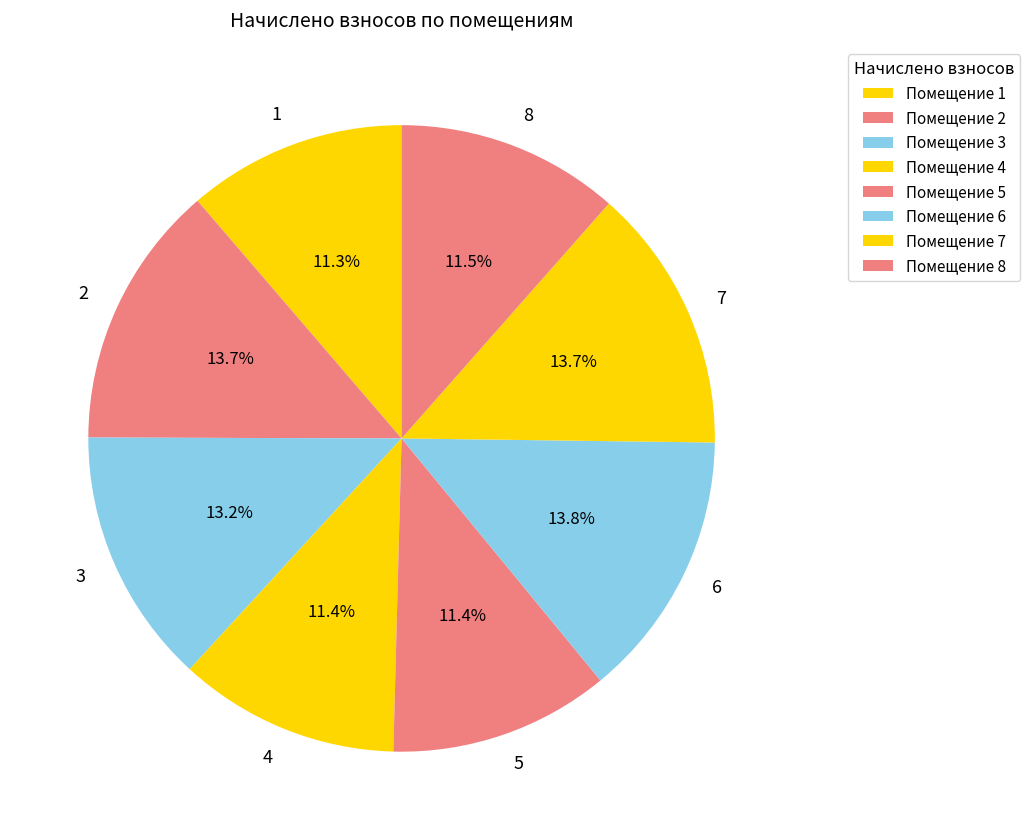

To the nearest percent, what is the combined percentage of 6 and 4?

25%